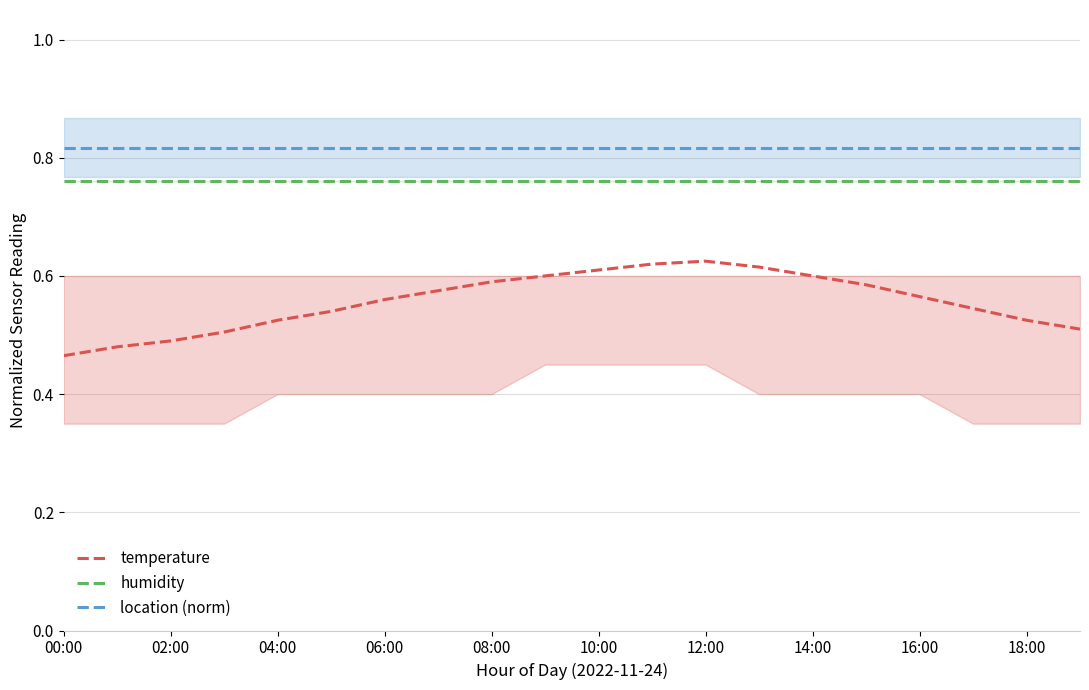

What is the label of the 16th point from the left?

15